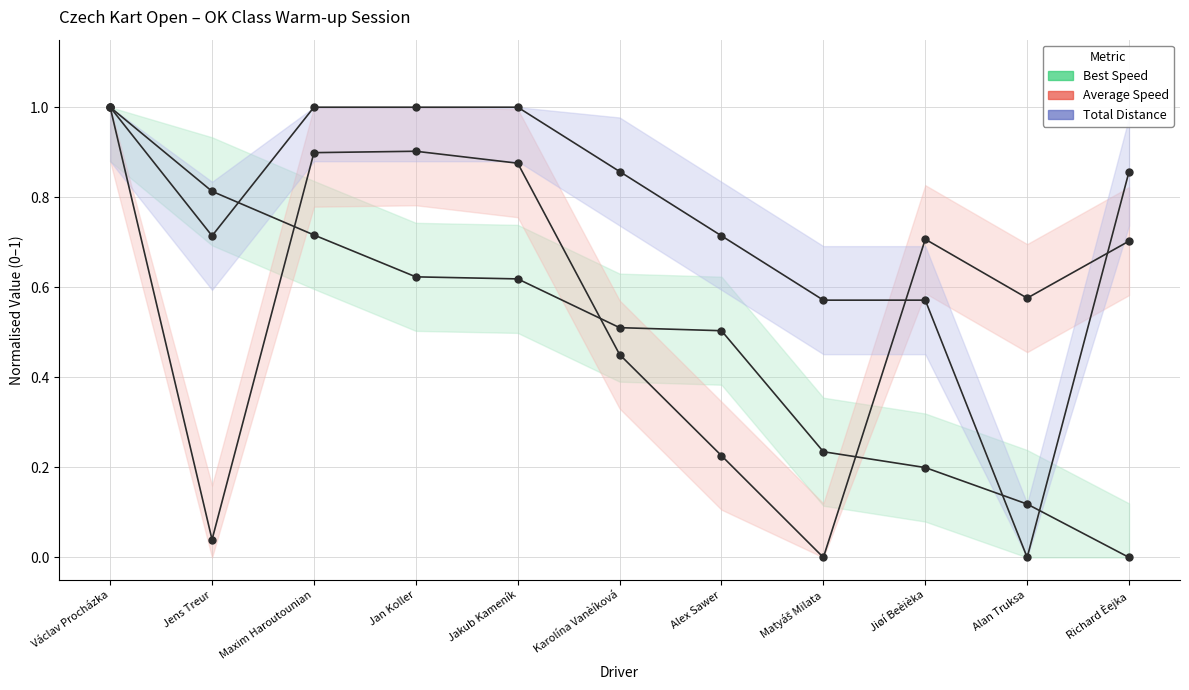

What is the difference between the maximum and minimum values in the Average Speed series?

1.0